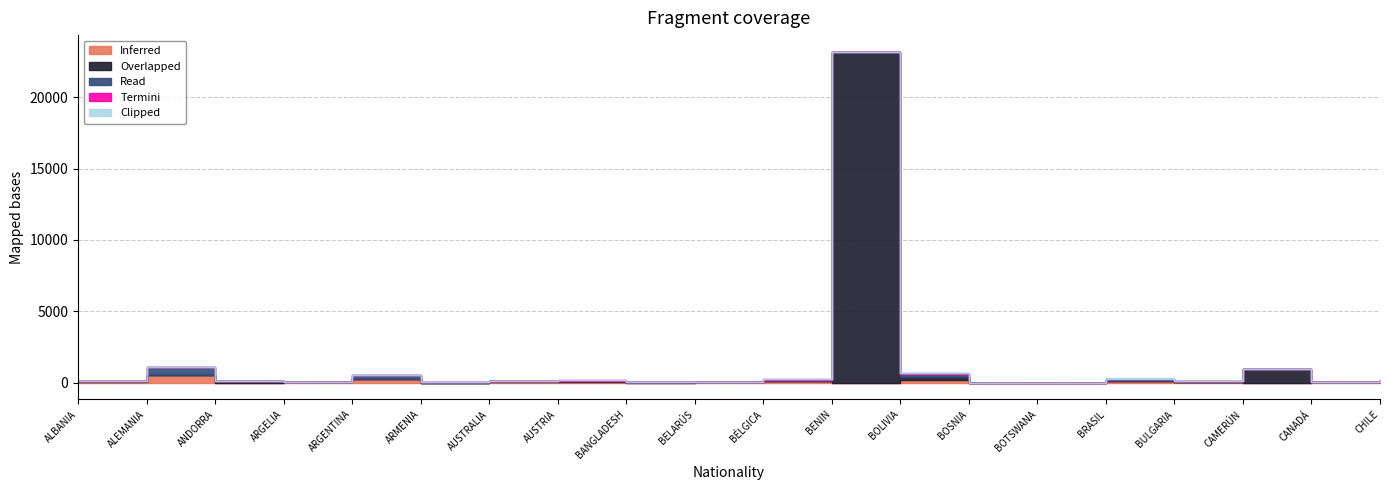

What is the difference between the maximum and minimum values in the Termini series?

40